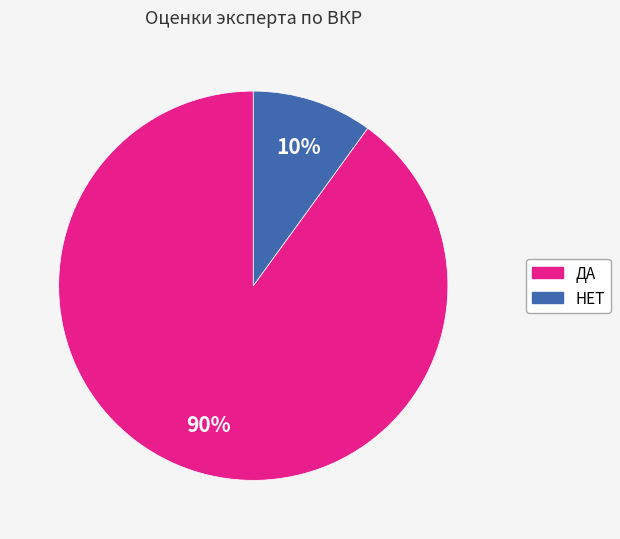

Is НЕТ the majority of the pie?

No